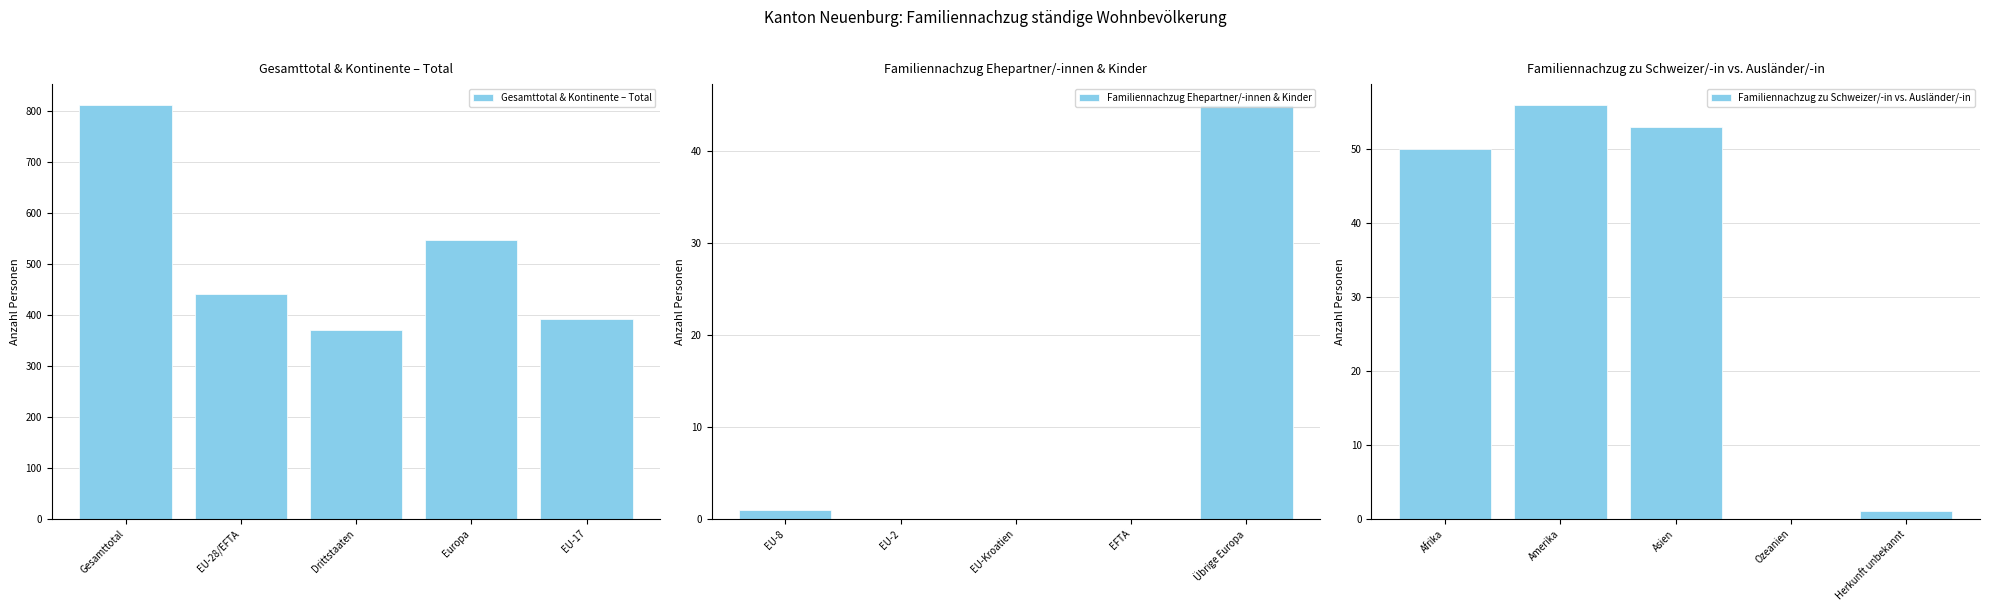

How many groups of bars are there?

5